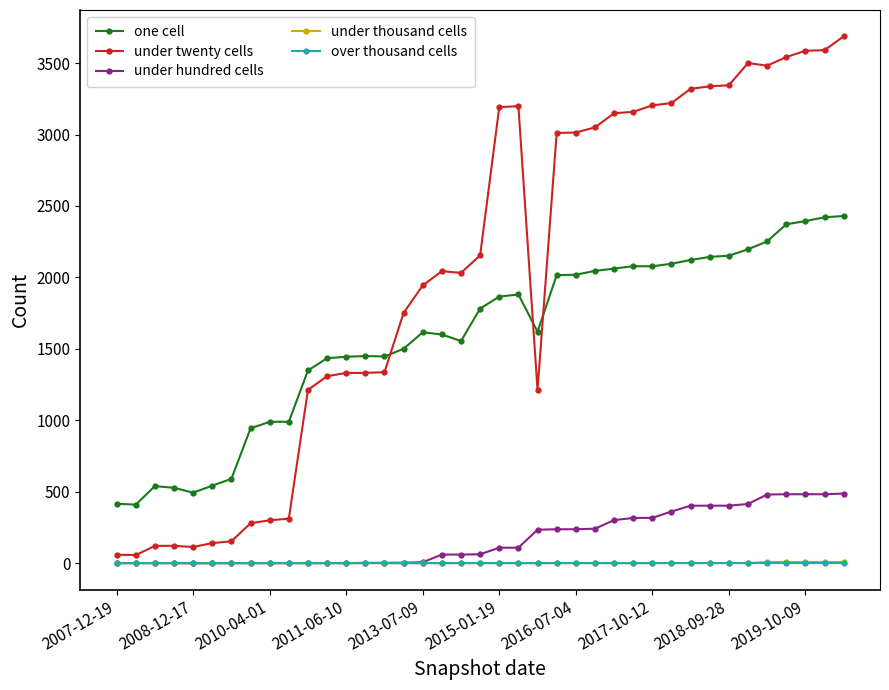

True or false: one cell and under hundred cells intersect in this chart.

False